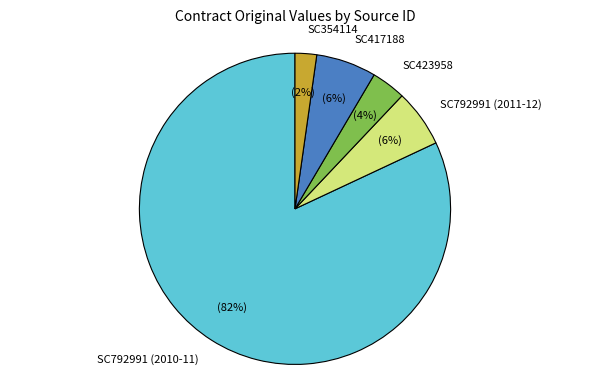

How many segments does this pie chart have?

5